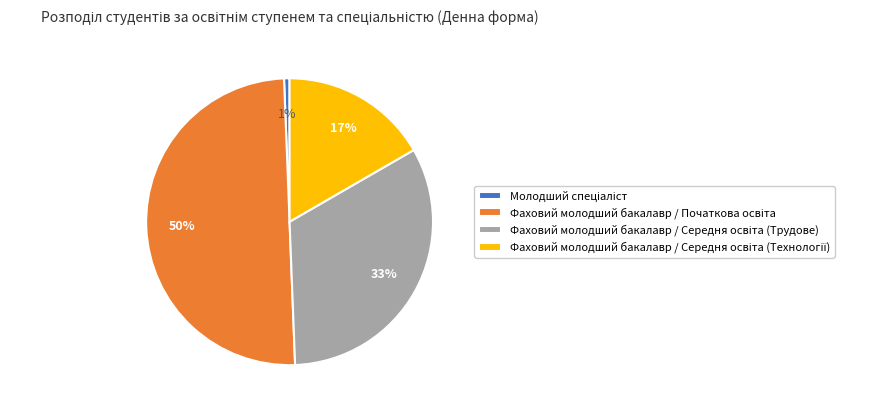

How many segments does this pie chart have?

4